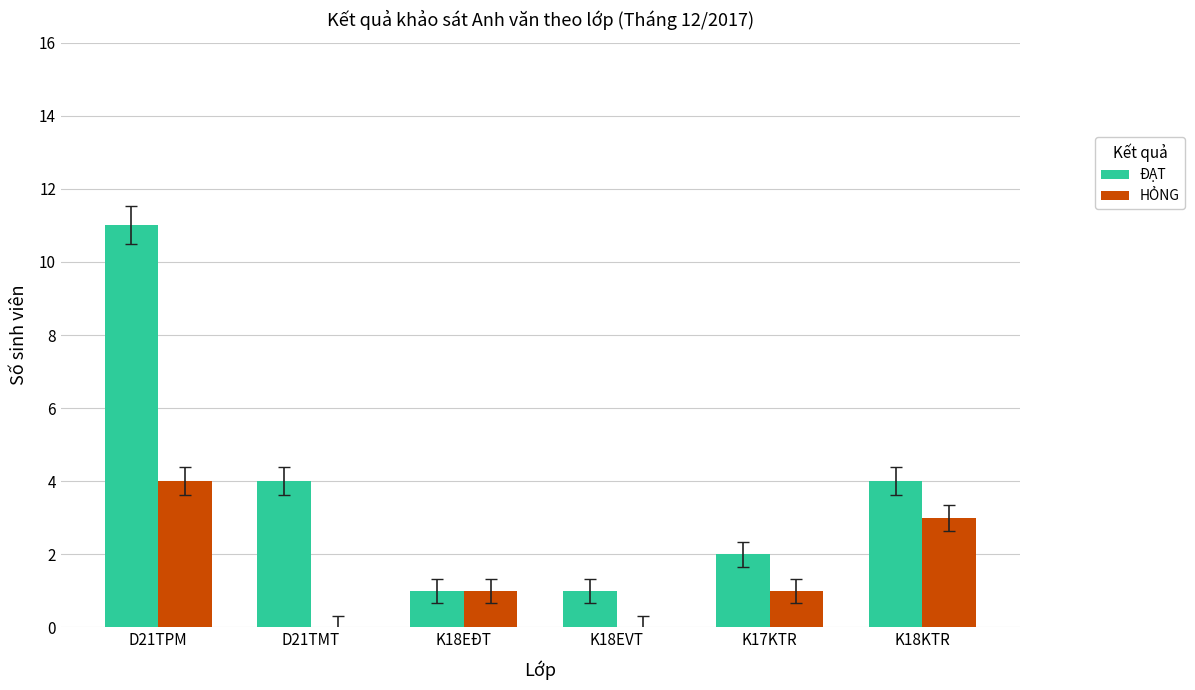

Between D21TMT and K18EVT, which series saw the biggest shift?

ĐẠT